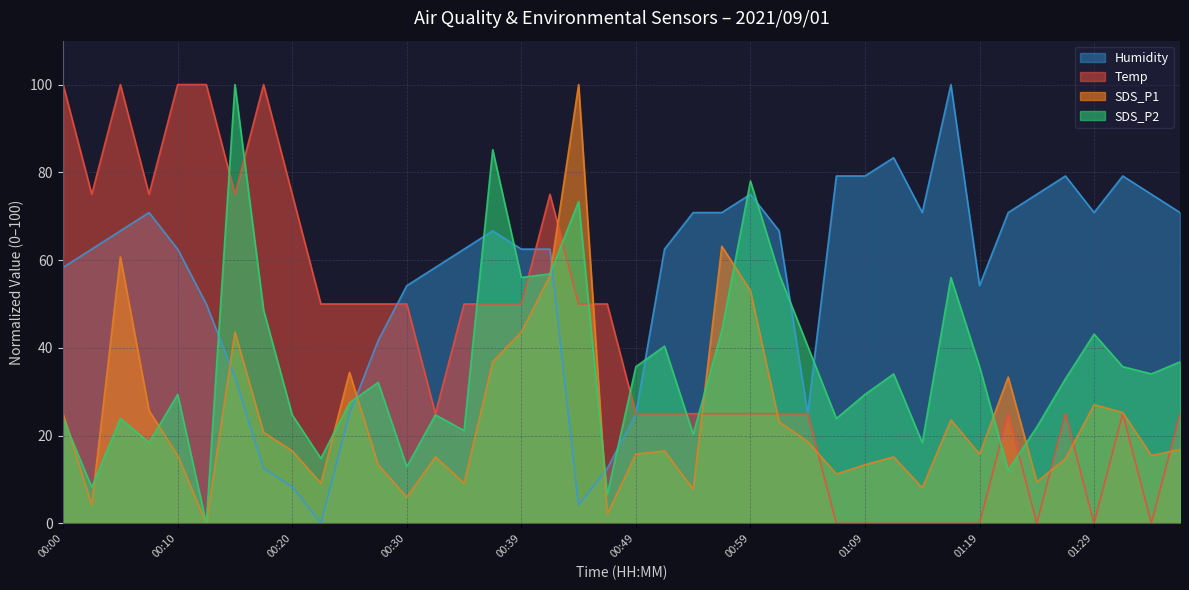

Is it true that SDS_P1 equals 34.4 at 00:25?

True